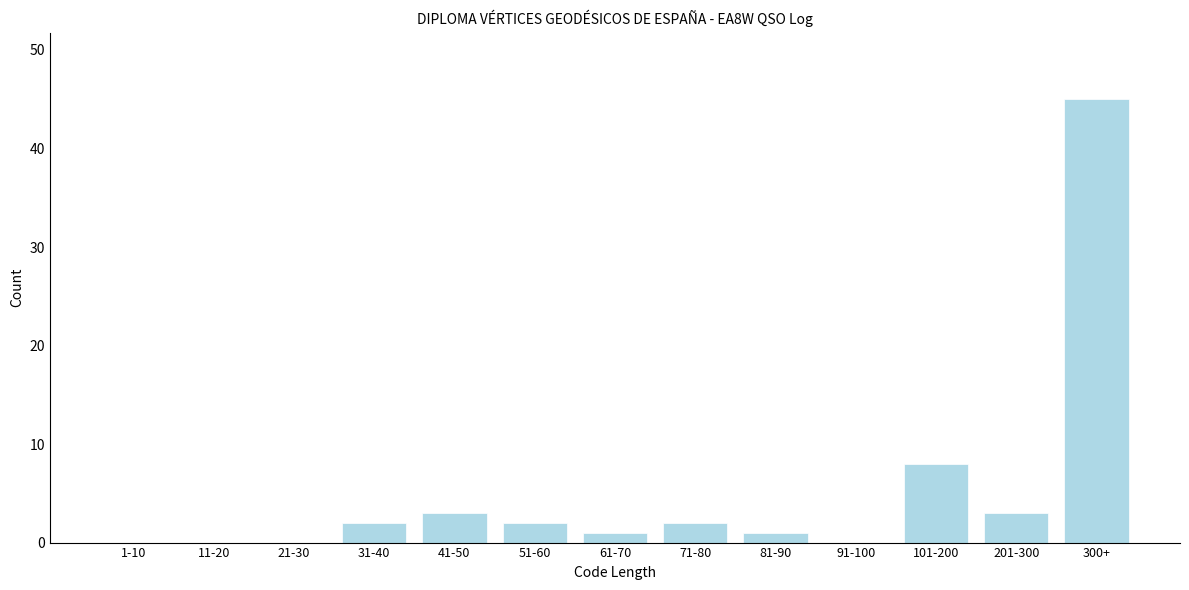

Reading left to right, transcribe all the data shown in this chart.

1-10=0	11-20=0	21-30=0	31-40=2	41-50=3	51-60=2	61-70=1	71-80=2	81-90=1	91-100=0	101-200=8	201-300=3	300+=45